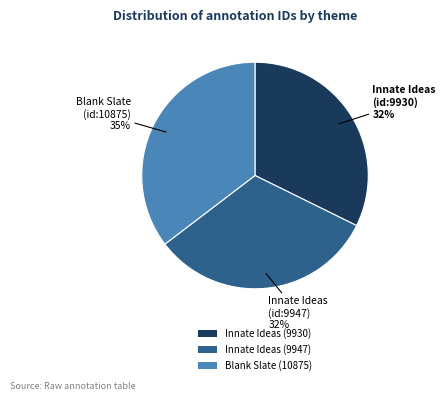

Is the sum of Innate Ideas (9930) and Innate Ideas (9947) greater than half?

Yes